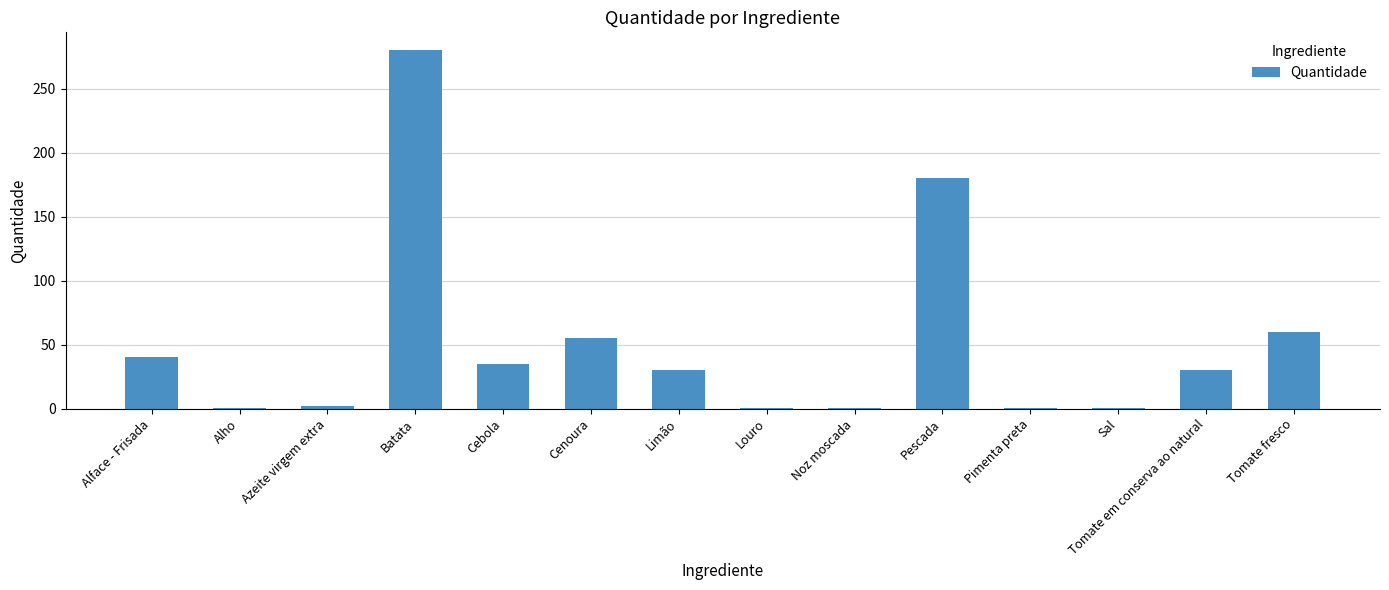

What is the greatest value displayed?

280.0